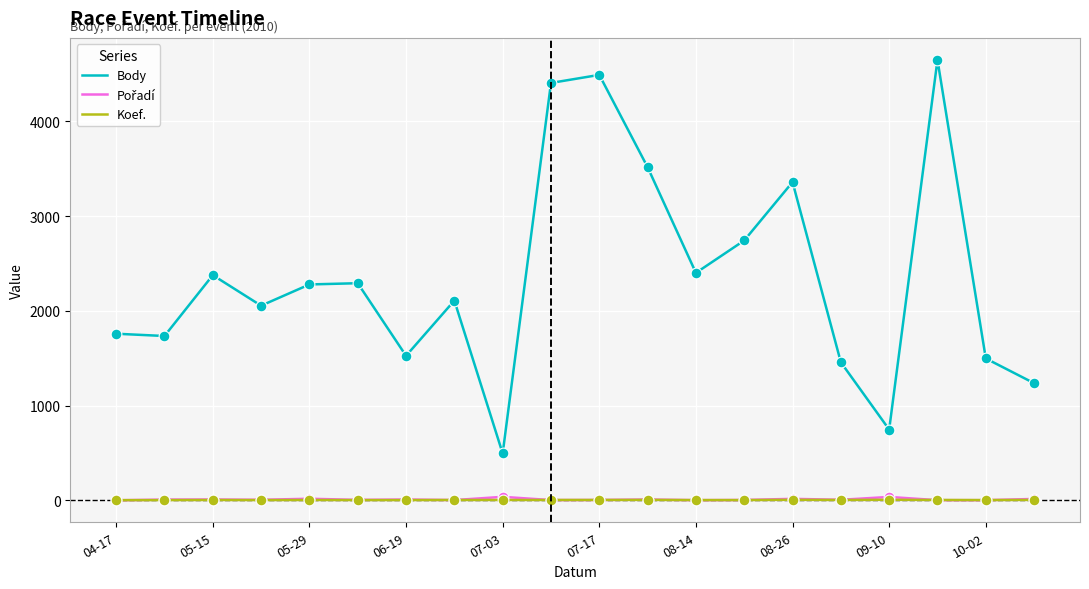

What is the highest value of the Body series?

4647